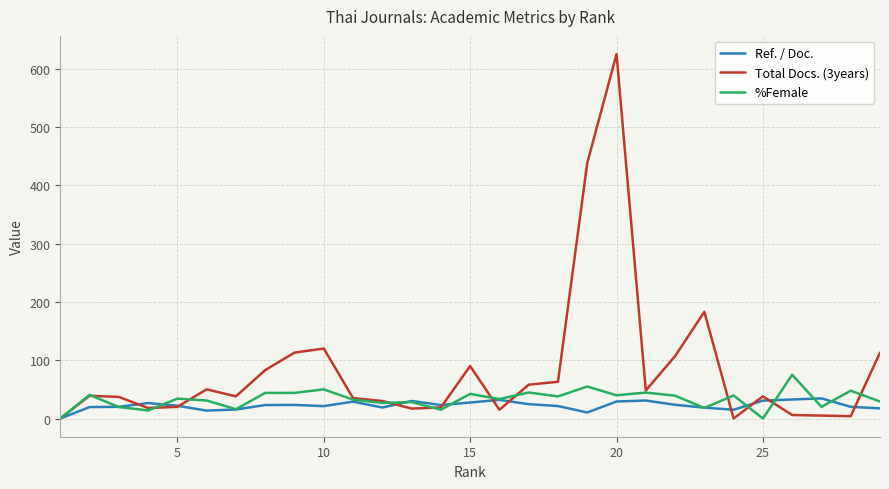

How many values in the %Female series are below 34?

14